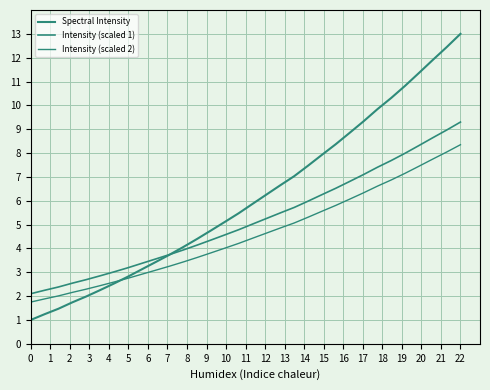

What is the greatest value displayed?

13.0